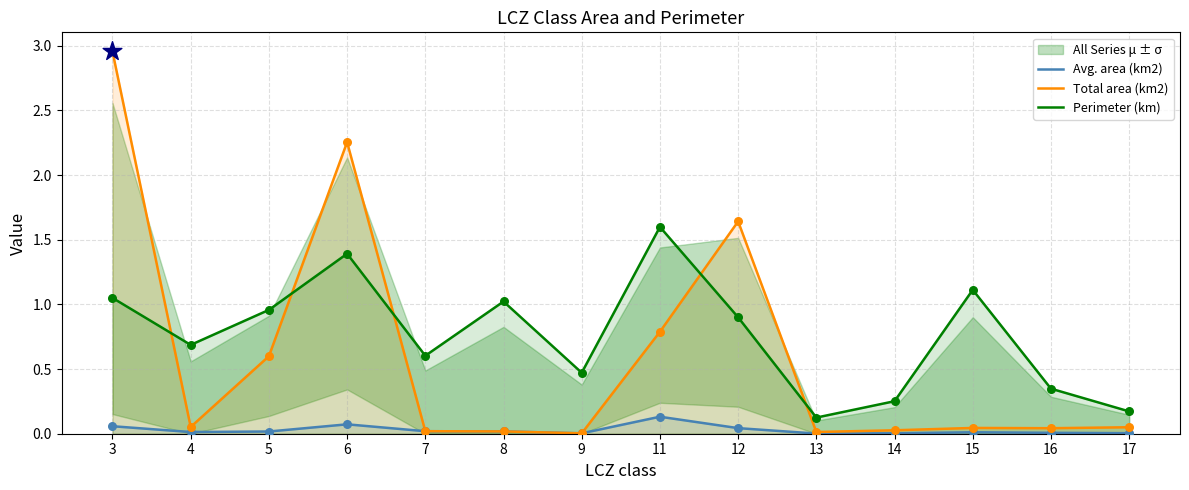

Which series has the widest spread of Y values?

Total area (km2)